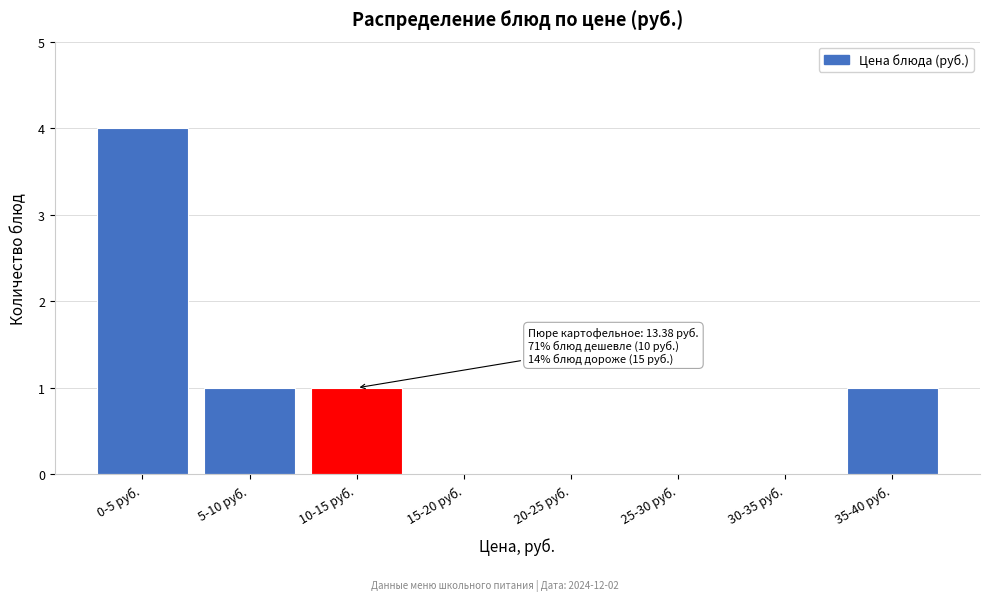

Reading right to left, transcribe all the data shown in this chart.

35-40 руб.=1	30-35 руб.=0	25-30 руб.=0	20-25 руб.=0	15-20 руб.=0	10-15 руб.=1	5-10 руб.=1	0-5 руб.=4